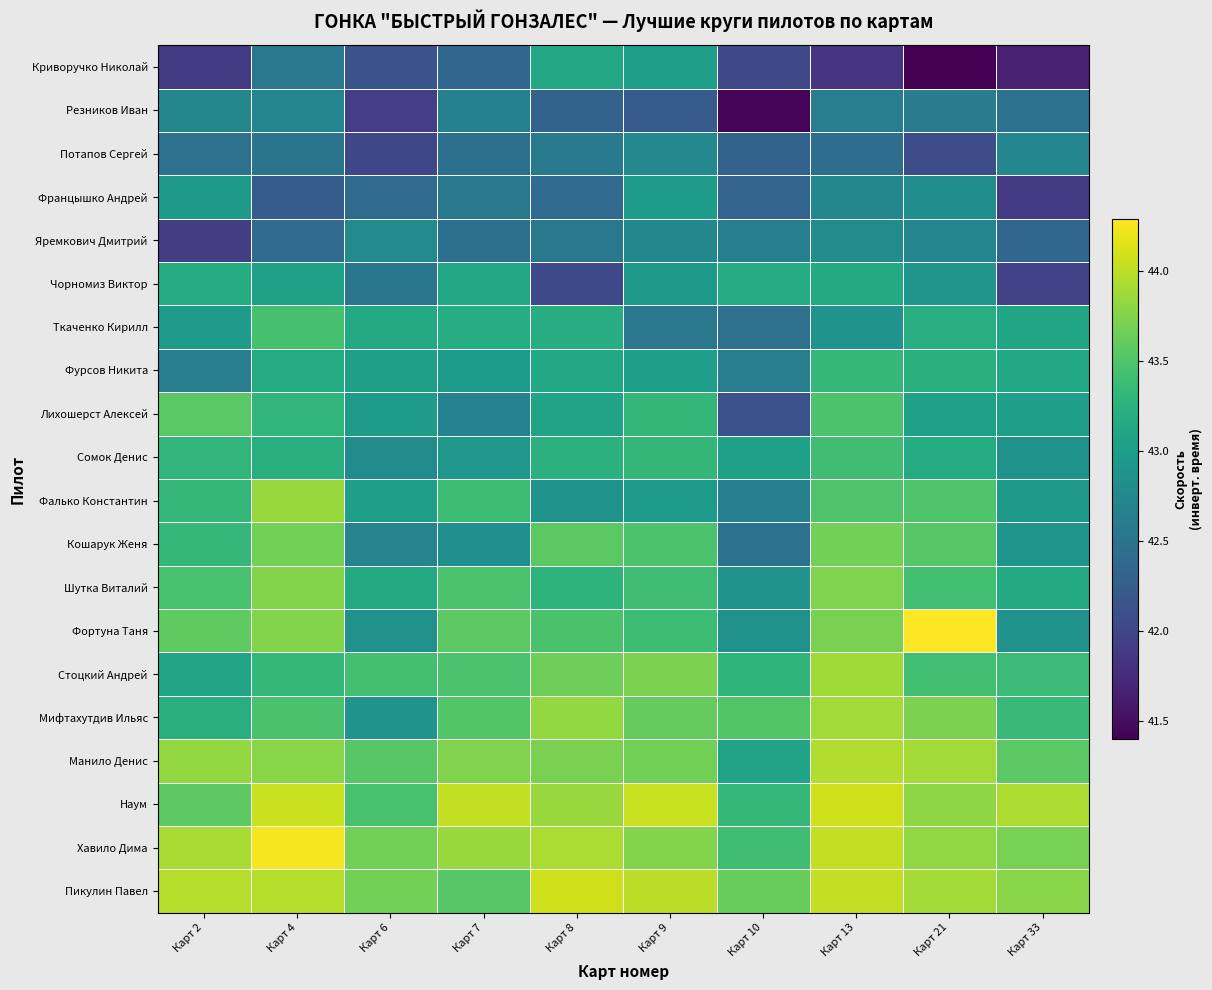

Which has a higher value, Карт 2 or Карт 7?

Карт 2